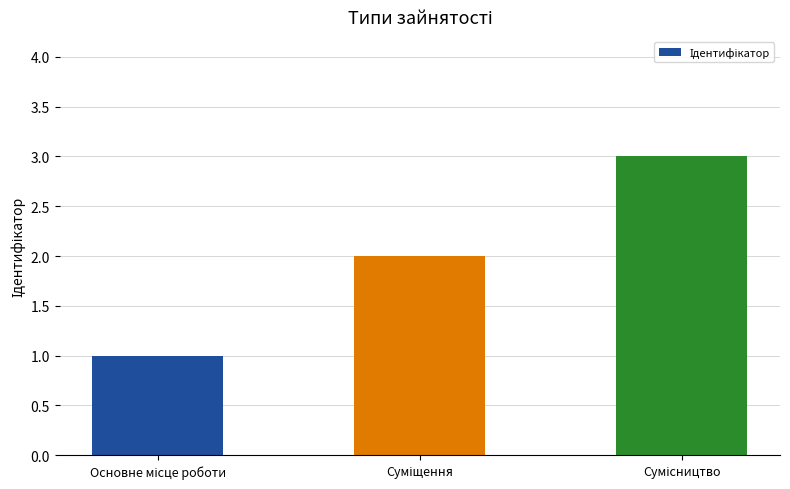

What is the sum of all values?

6